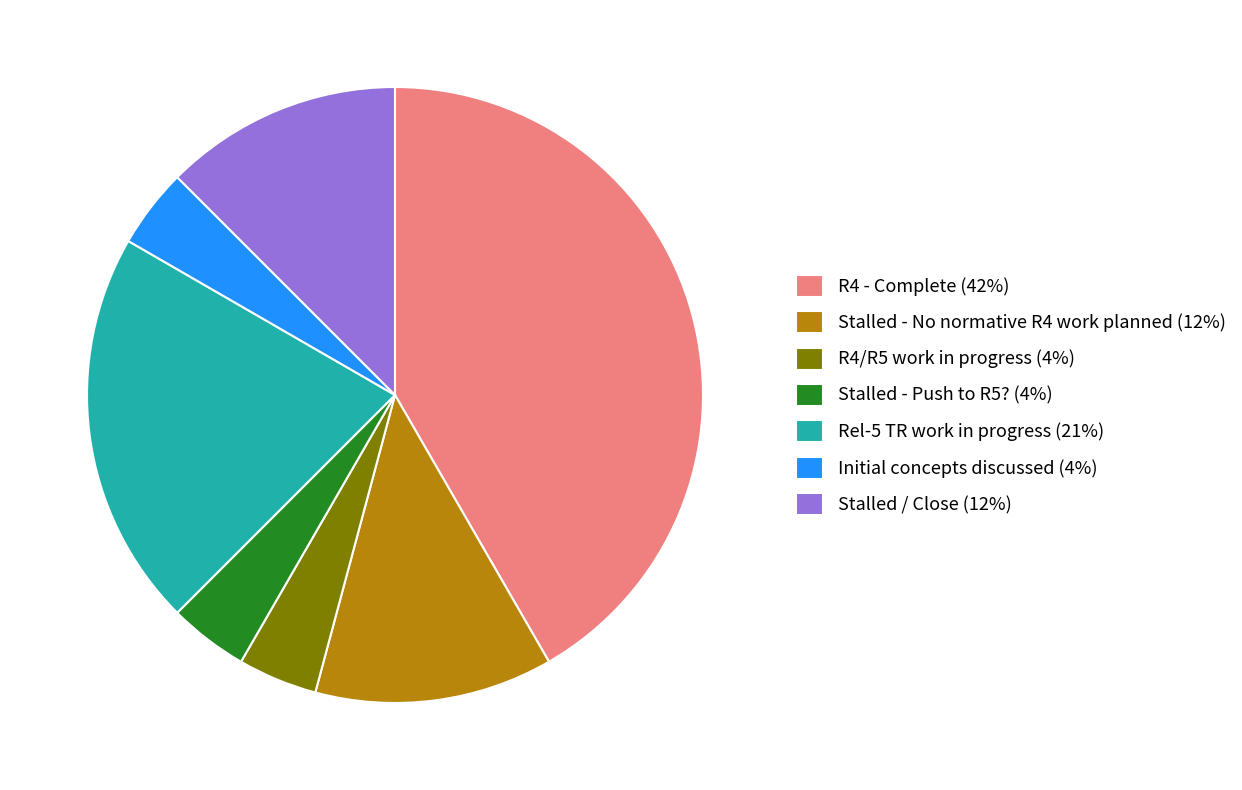

Approximately how many times larger is the value at R4/R5 work in progress (4%) compared to Stalled / Close (12%)?

0.3